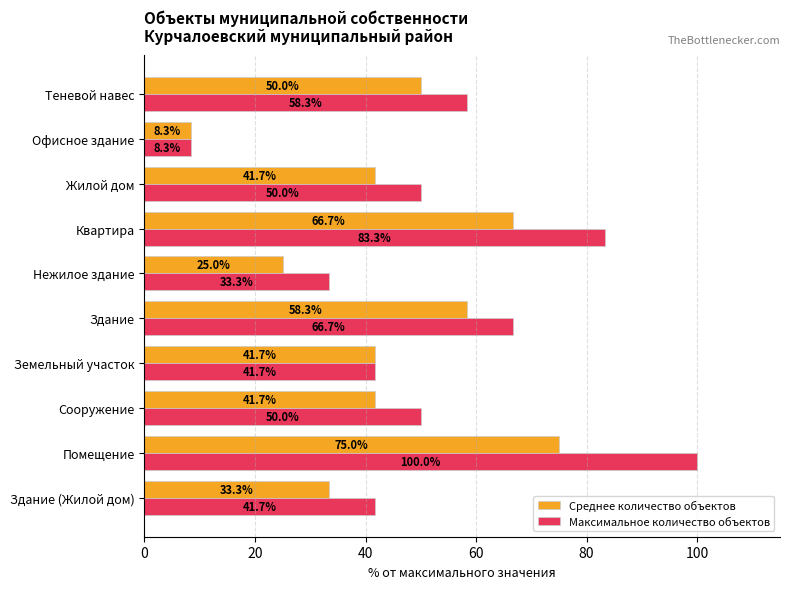

What is the maximum value shown in the chart?

100.0